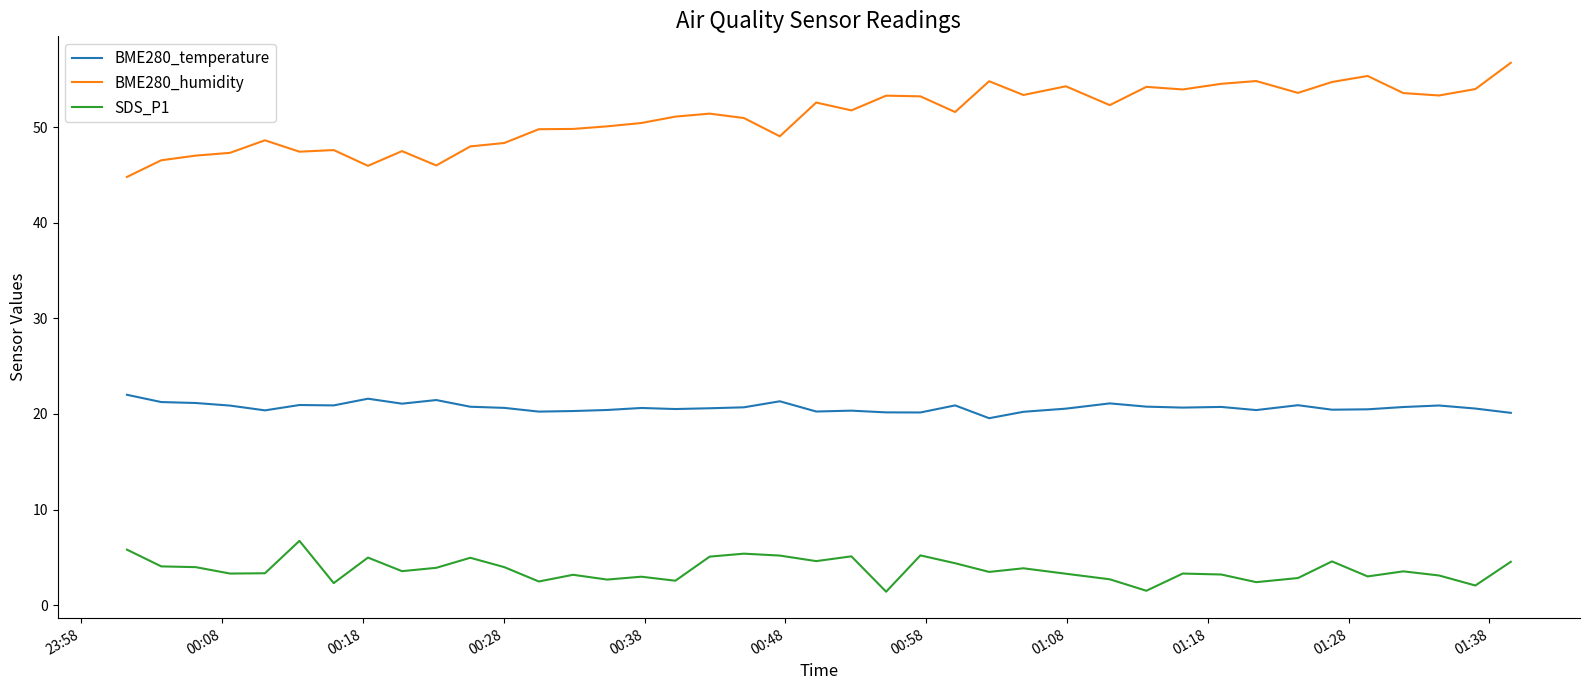

True or false: SDS_P1 and BME280_temperature intersect in this chart.

False